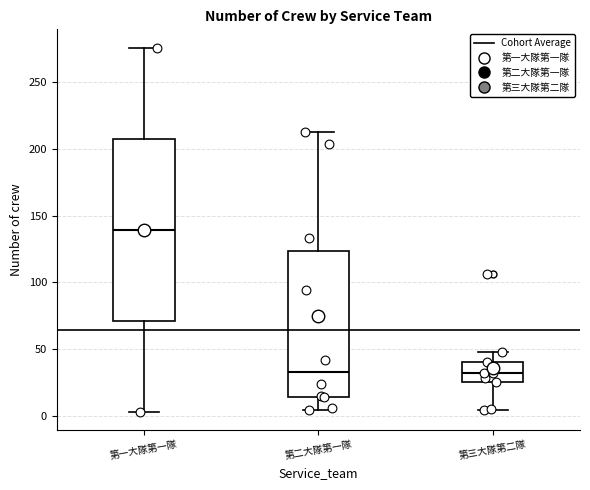

Which box's median line is the highest?

第一大隊第一隊